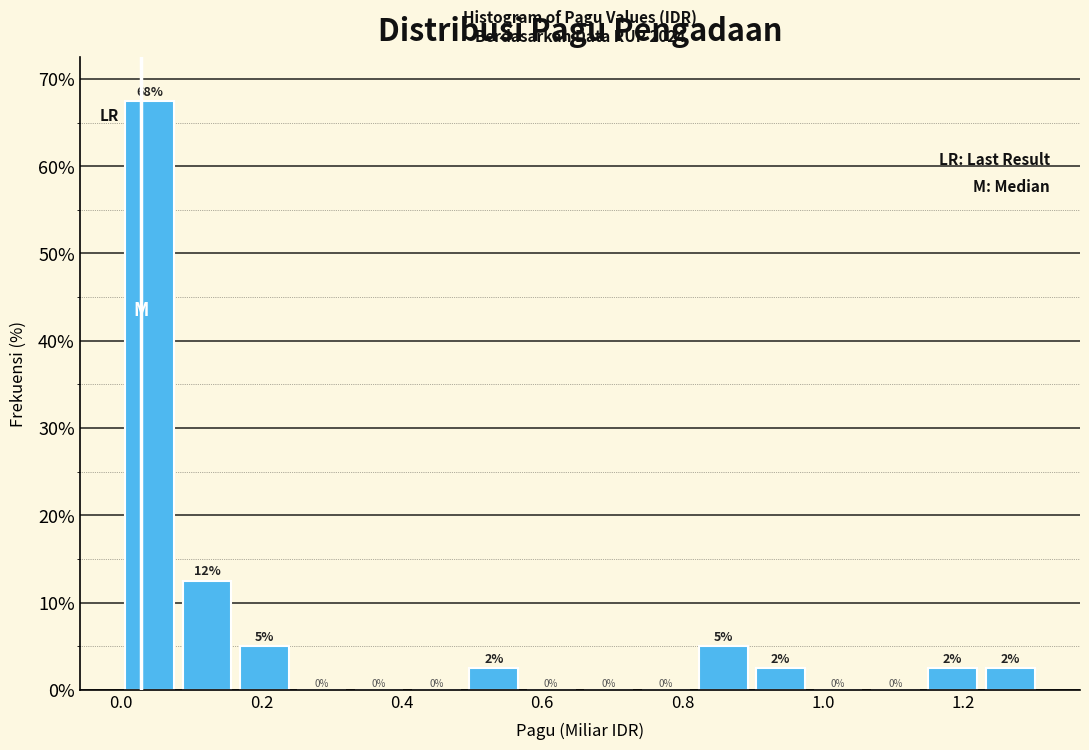

Which range on the x-axis has the tallest bar?

0.00 to 0.08